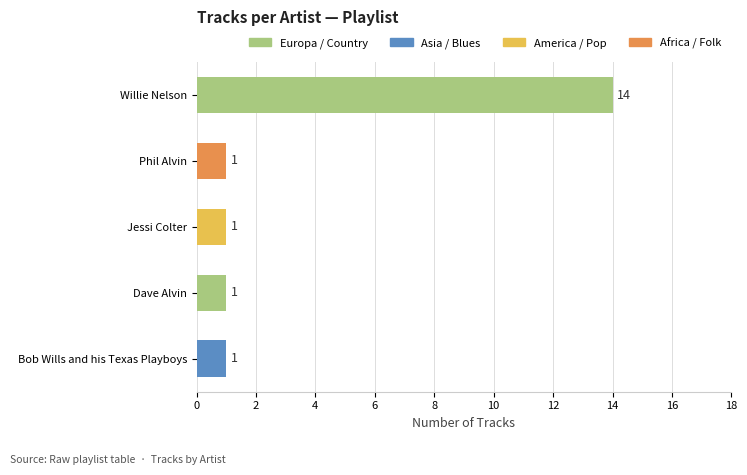

Does the chart contain stacked bars?

No